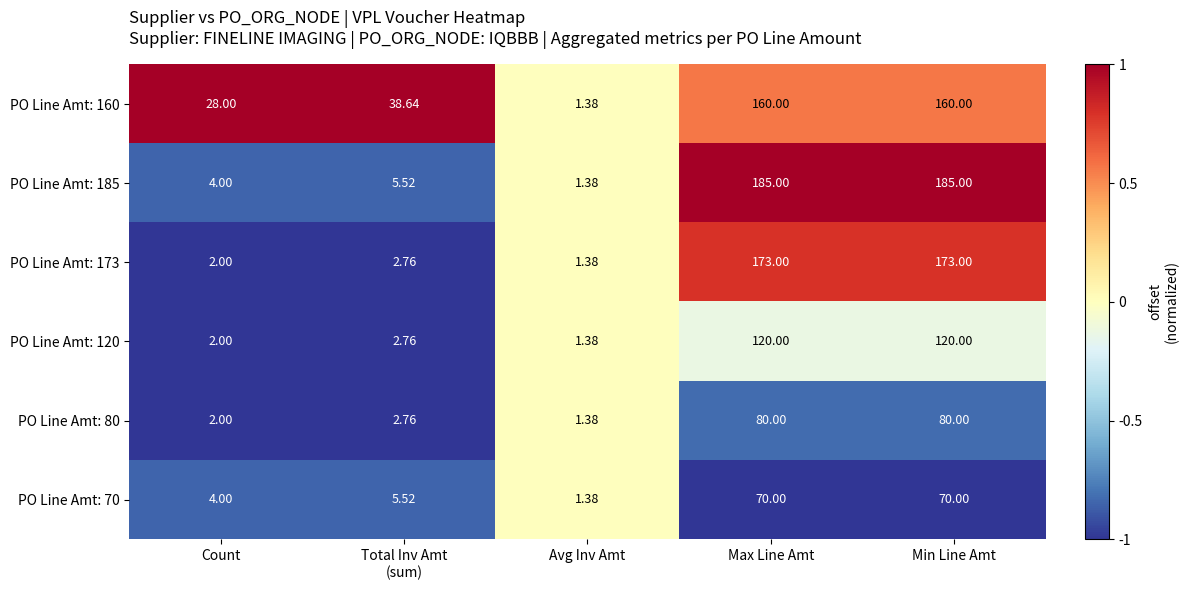

Which series has the largest range (max minus min)?

PO Line Amt: 185